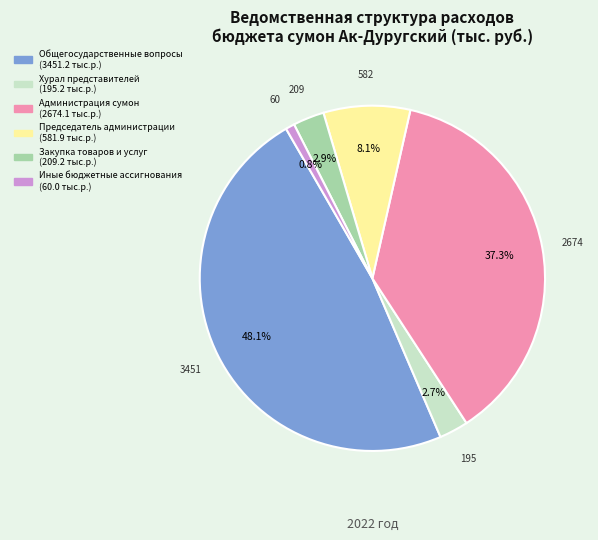

Which has a higher value, Закупка товаров и услуг or Общегосударственные вопросы?

Общегосударственные вопросы